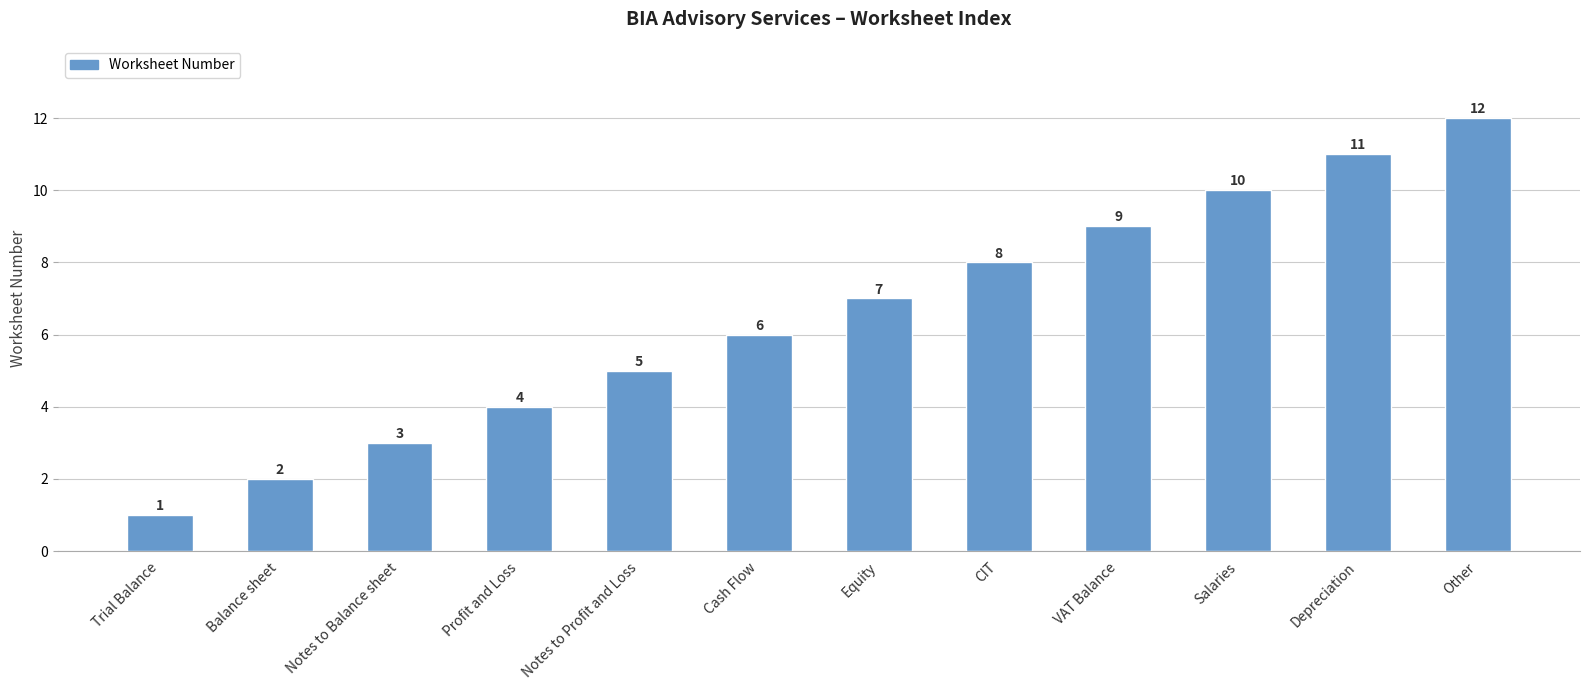

The value at Notes to Balance sheet is 1. True or false?

False